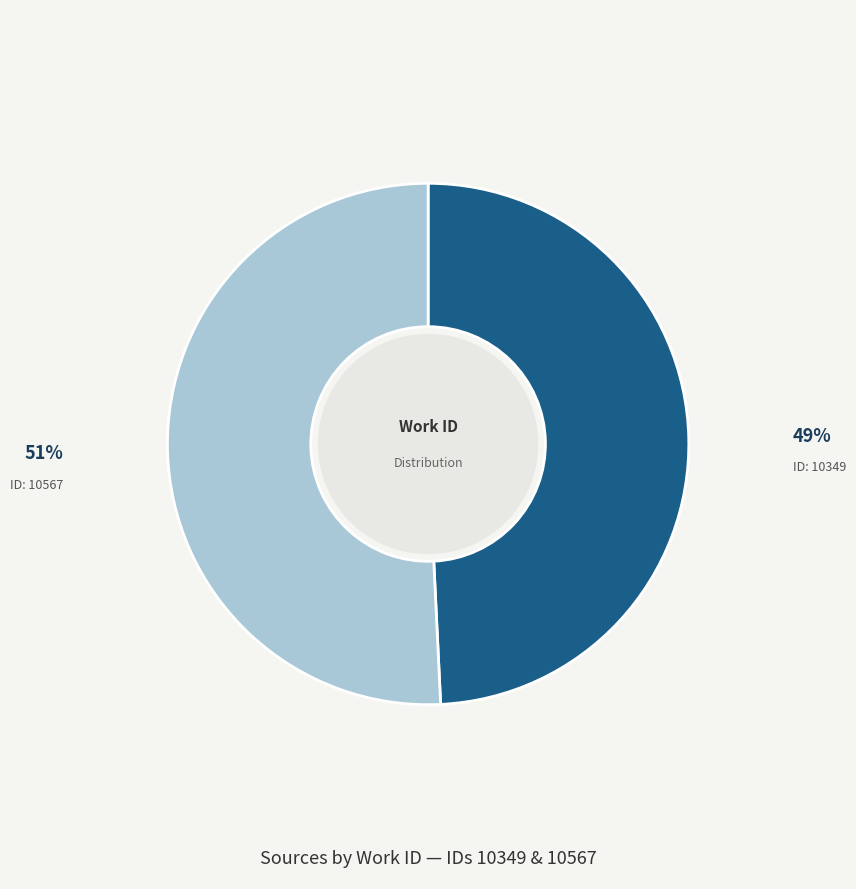

Is there a majority slice in this chart?

Yes